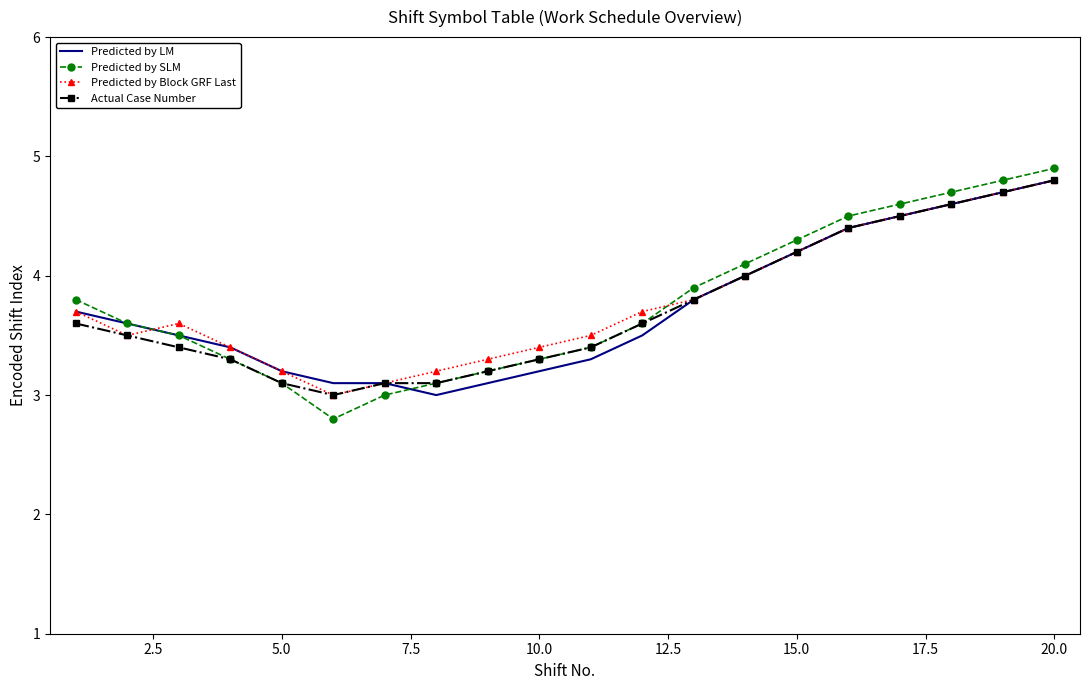

How many times do Predicted by SLM and Predicted by Block GRF Last cross each other?

2